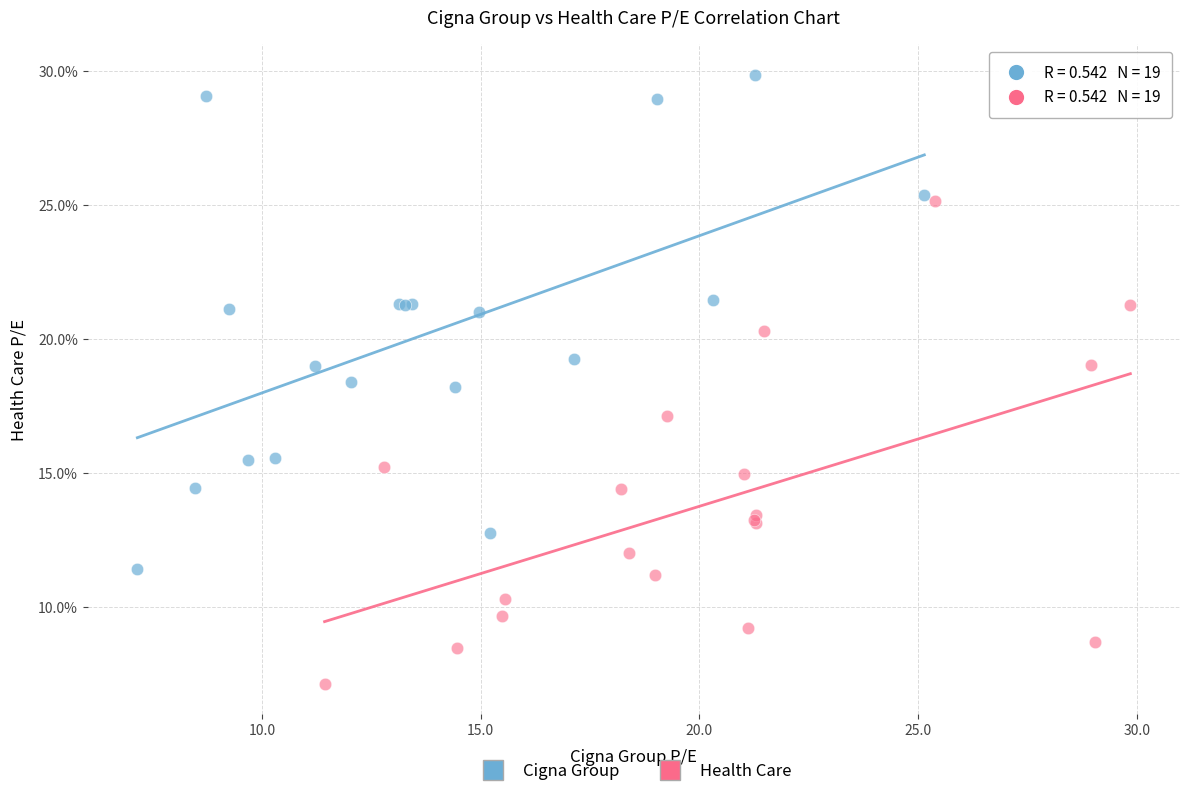

Which series reaches the minimum Y coordinate?

Health Care